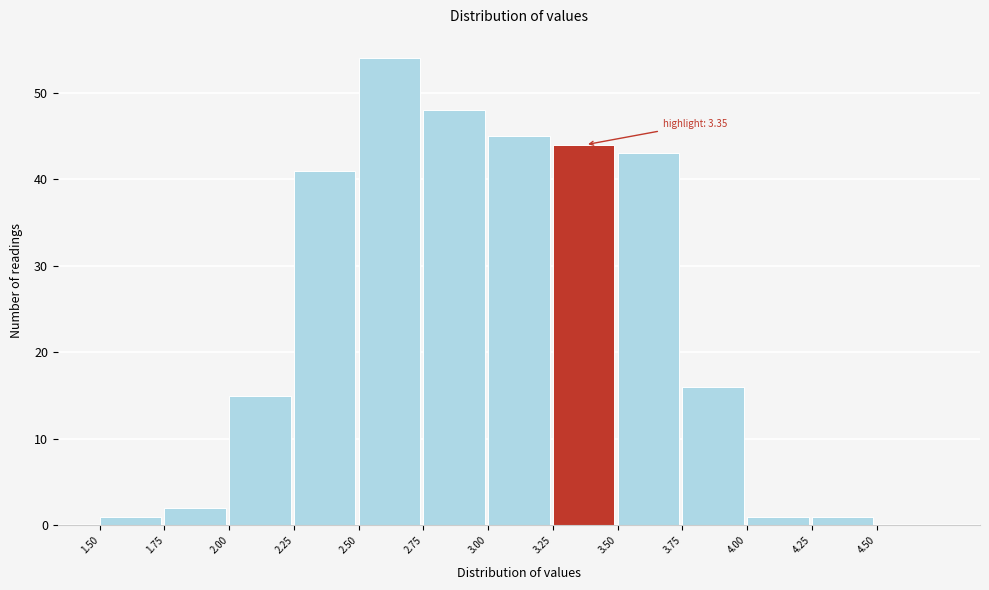

Over which range of the x-axis is the bar tallest?

2.50 to 2.75